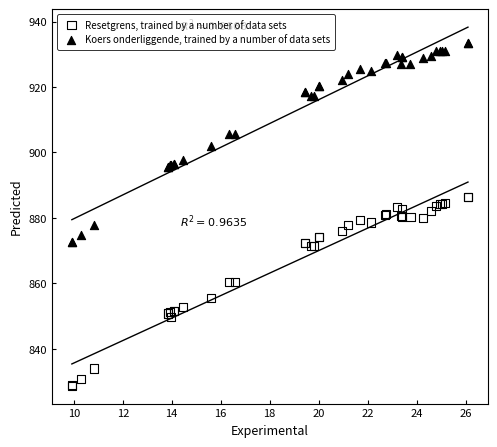

In the Resetgrens, trained by a number of data sets series, what Y value is closest to 857?

855.4